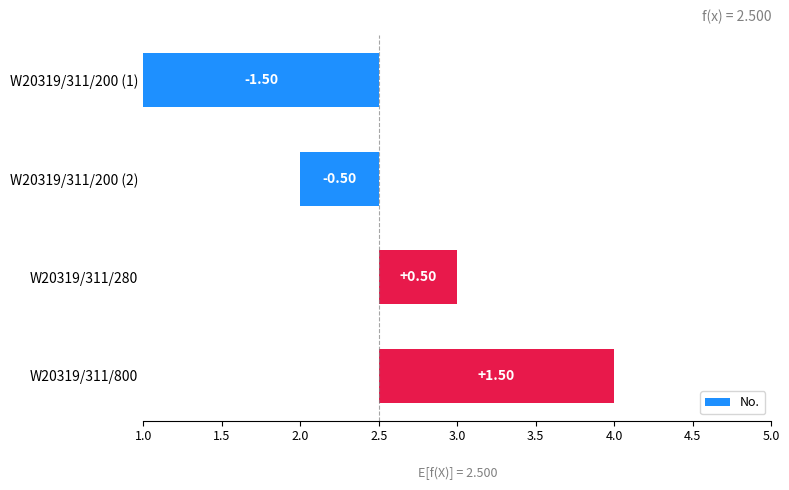

Are the bars horizontal?

Yes